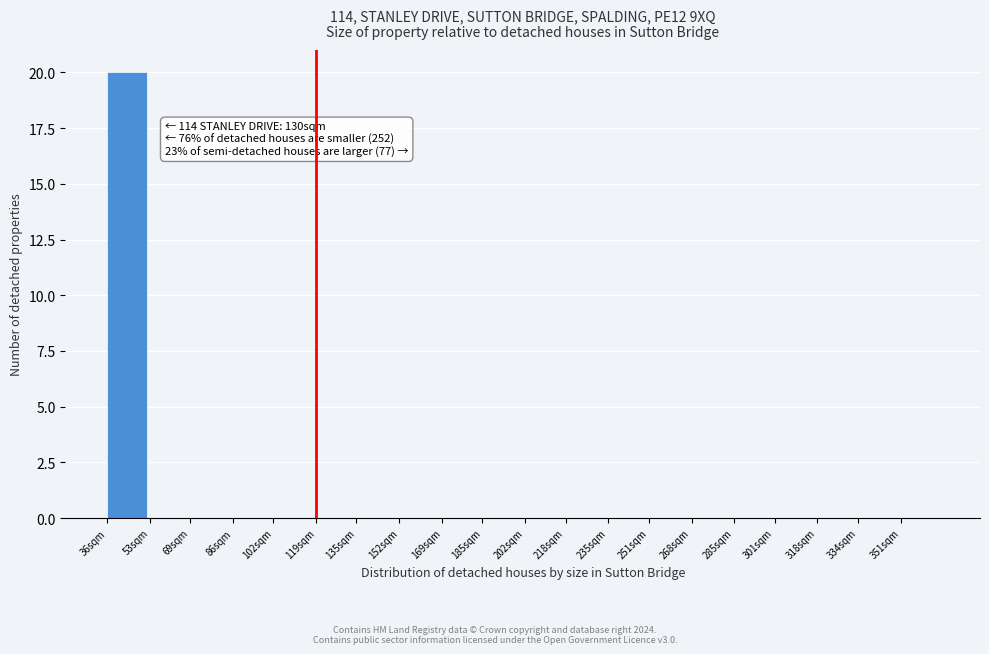

Reading left to right, extract all data points from this chart.

36sqm=20	53sqm=0	69sqm=0	86sqm=0	102sqm=0	119sqm=0	135sqm=0	152sqm=0	169sqm=0	185sqm=0	202sqm=0	218sqm=0	235sqm=0	251sqm=0	268sqm=0	285sqm=0	301sqm=0	318sqm=0	334sqm=0	351sqm=0